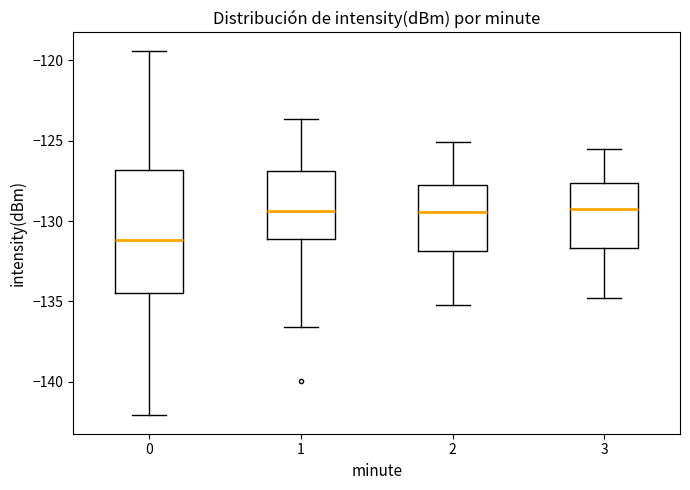

Reading left to right, transcribe this box plot: for each box, give where its median line is, the range the box spans, and where its two whiskers end, as read against the y-axis. The values are not printed on the chart, so give them approximately, as read against the axis.

0: median -131.0, box -134.5 to -127.0, whiskers -142.0 to -119.5
1: median -129.5, box -131.0 to -127.0, whiskers -136.5 to -123.5
2: median -129.5, box -132.0 to -127.5, whiskers -135.0 to -125.0
3: median -129.0, box -131.5 to -127.5, whiskers -135.0 to -125.5